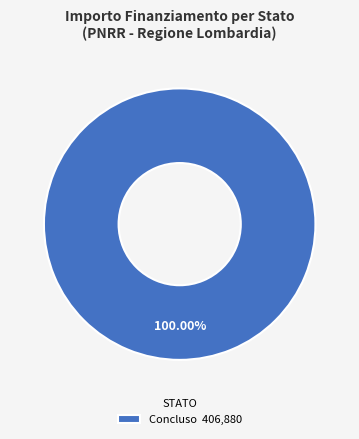

Is there any slice that represents more than half of the pie?

Yes